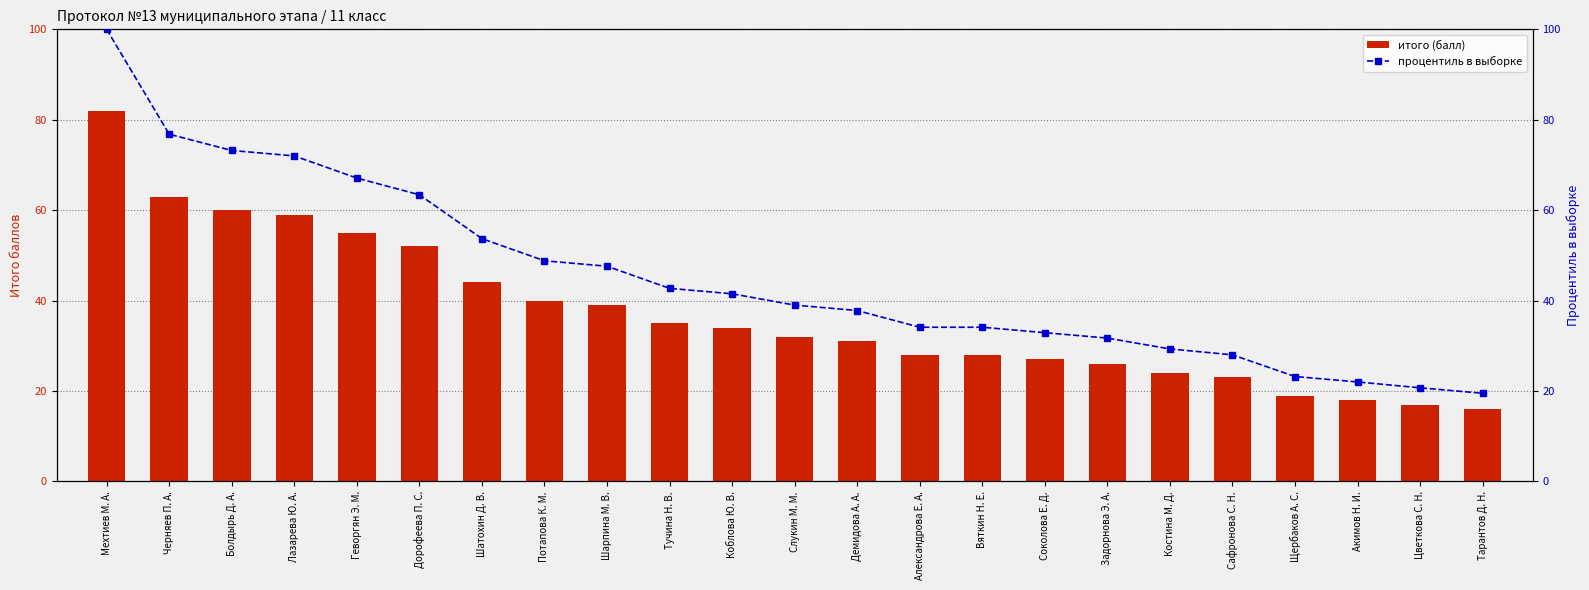

Reading right to left, what are all the values shown in this chart?

итого (балл): 16.0	17.0	18.0	19.0	23.0	24.0	26.0	27.0	28.0	28.0	31.0	32.0	34.0	35.0	39.0	40.0	44.0	52.0	55.0	59.0	60.0	63.0	82.0
процентиль в выборке: 19.5	20.7	22.0	23.2	28.0	29.3	31.7	32.9	34.1	34.1	37.8	39.0	41.5	42.7	47.6	48.8	53.7	63.4	67.1	72.0	73.2	76.8	100.0